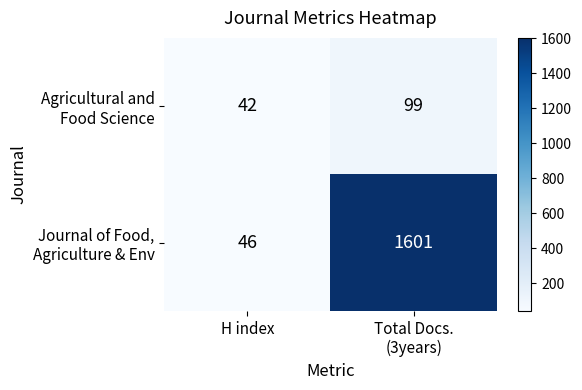

Which label corresponds to the smallest value in the chart?

H index